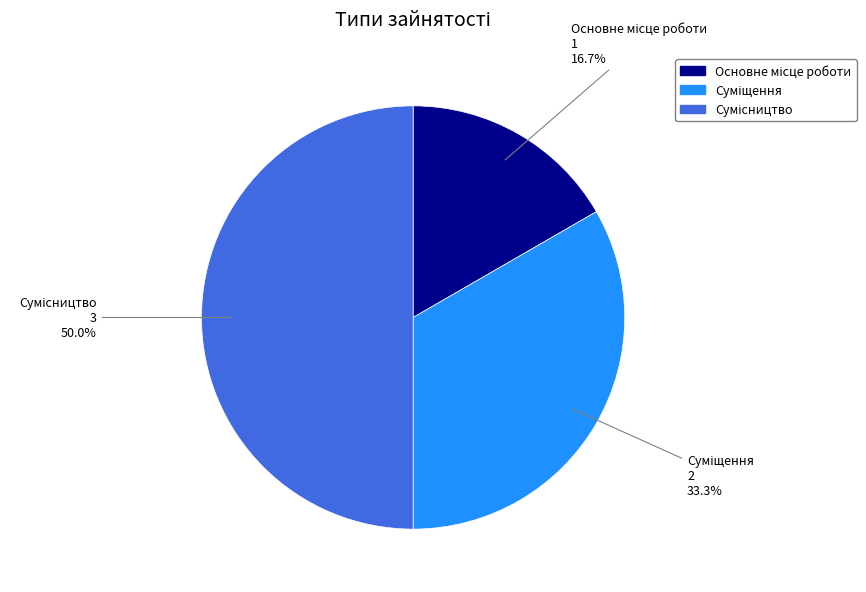

Is it true that Сумісництво is 58% of the pie?

False